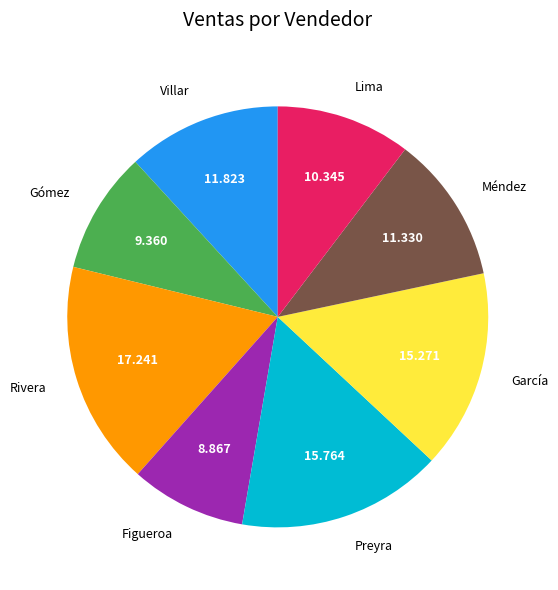

Between García and Rivera, which is larger?

Rivera